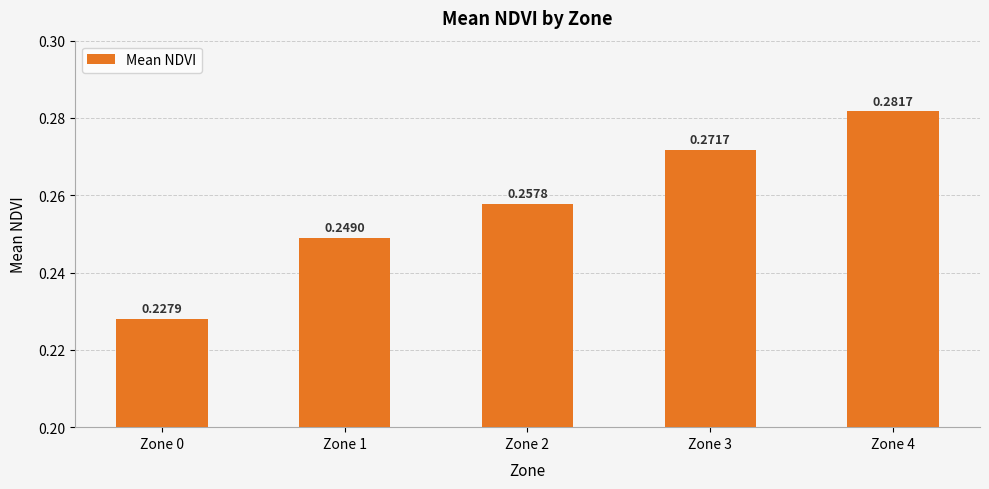

How many distinct data groups are displayed?

1